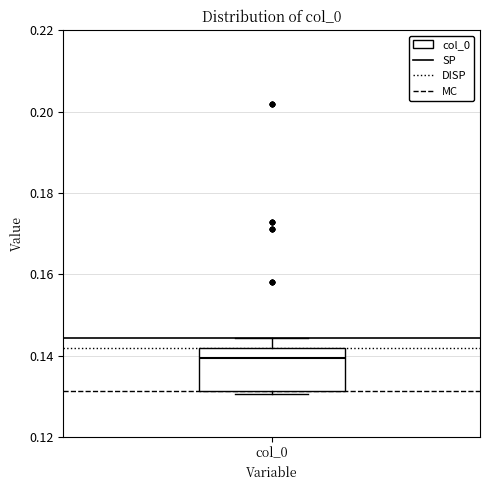

Read this box plot against the y-axis: the position of the median line, the range covered by the box, and the ends of both whiskers. The values are not printed on the chart, so give them approximately, as read against the axis.

median 0.140, box 0.132 to 0.142, whiskers 0.130 to 0.144